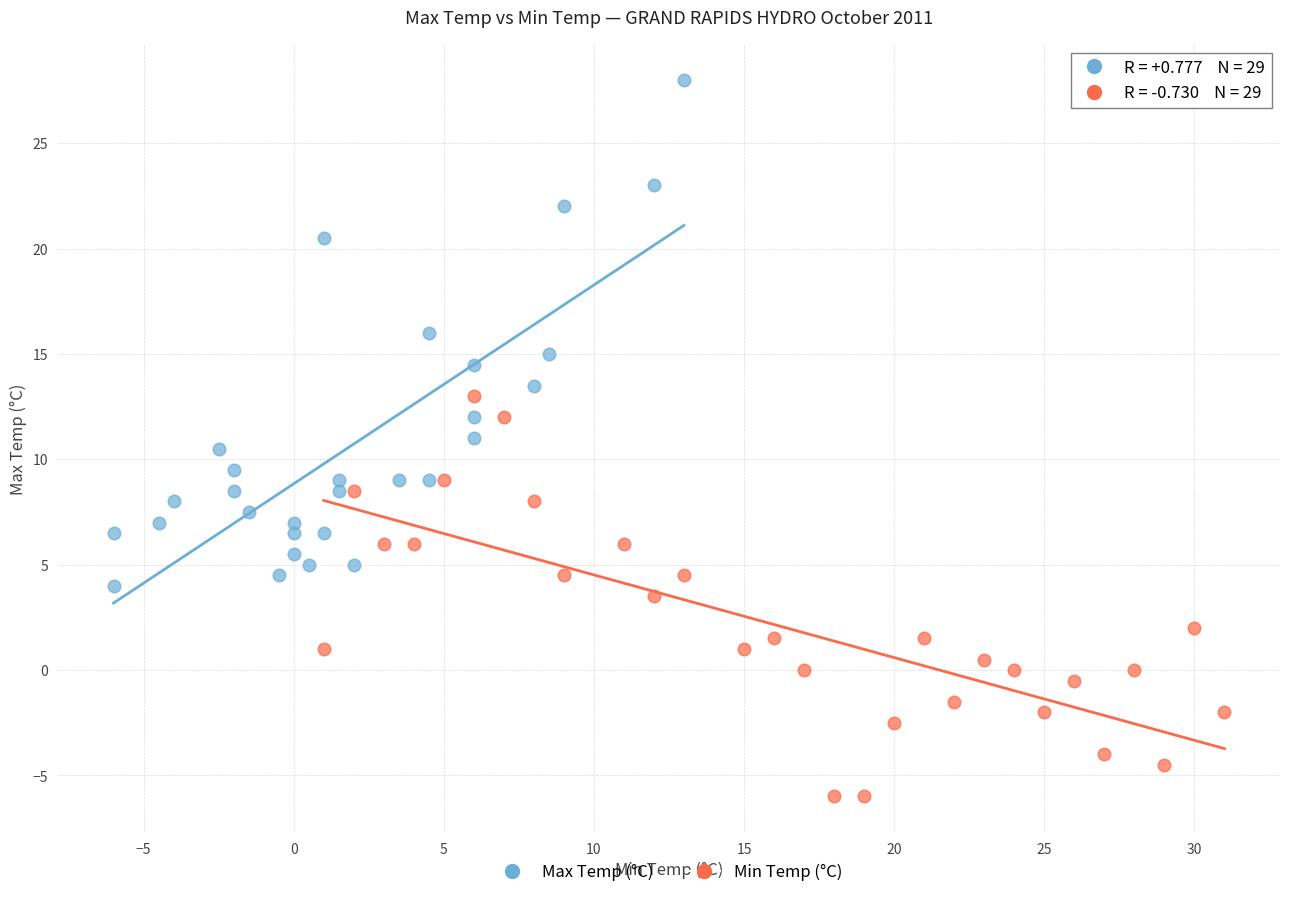

Which series contains the lowest Y value?

Min Temp (°C)